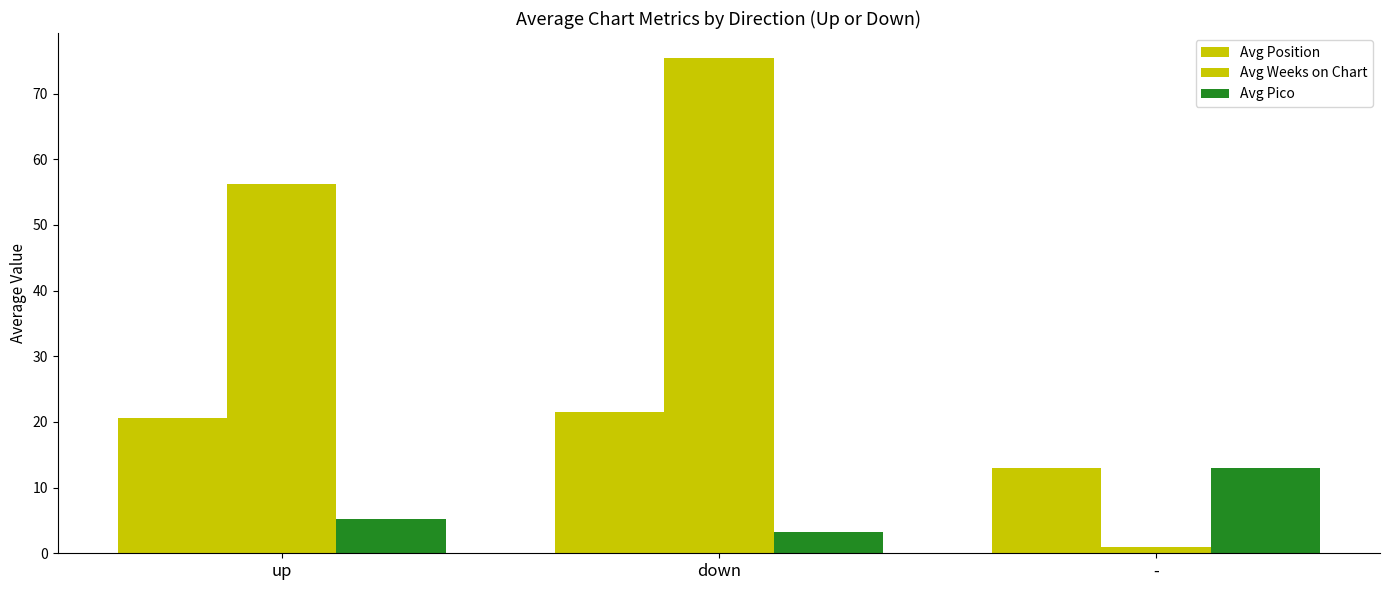

Reading right to left, what are all the values shown in this chart?

Avg Position: -=13.0	down=21.5	up=20.6
Avg Weeks on Chart: -=1.0	down=75.4	up=56.2
Avg Pico: -=13.0	down=3.2	up=5.2